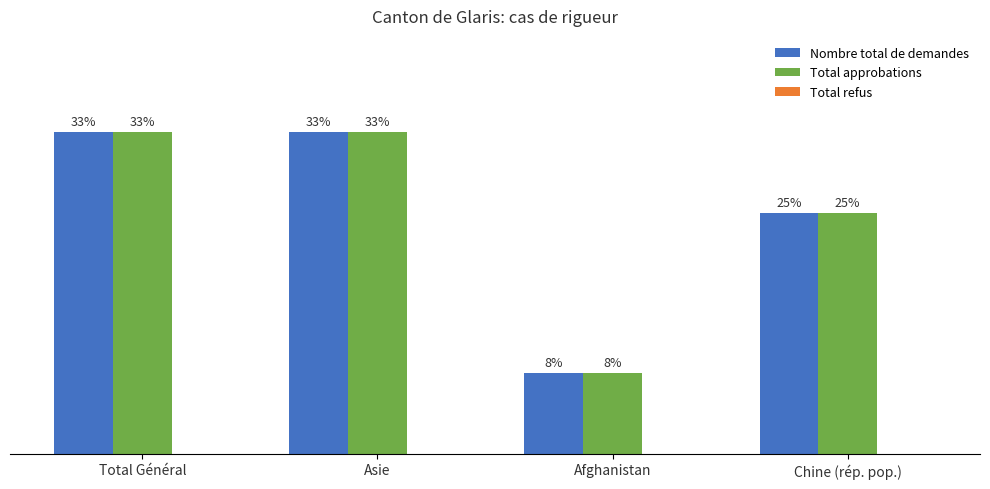

Between Afghanistan and Chine (rép. pop.), which is larger?

Chine (rép. pop.)